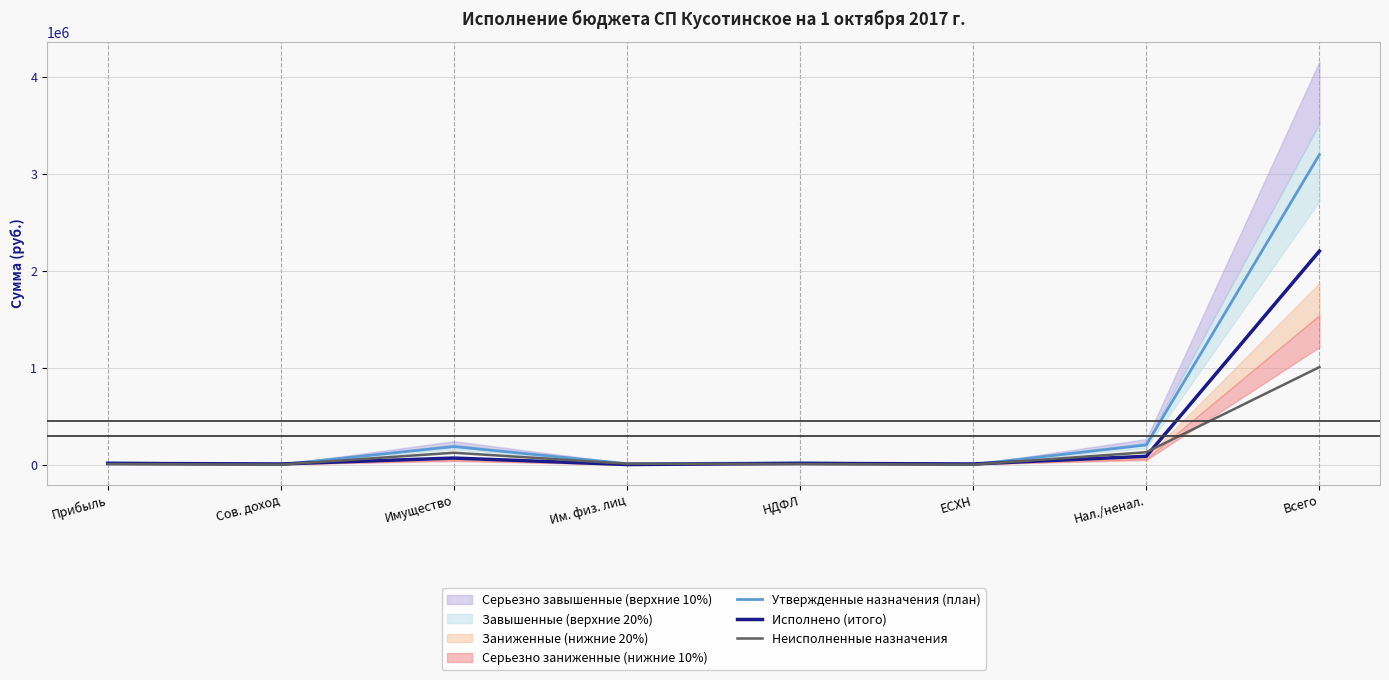

At which category is the sum across all series the highest?

Всего